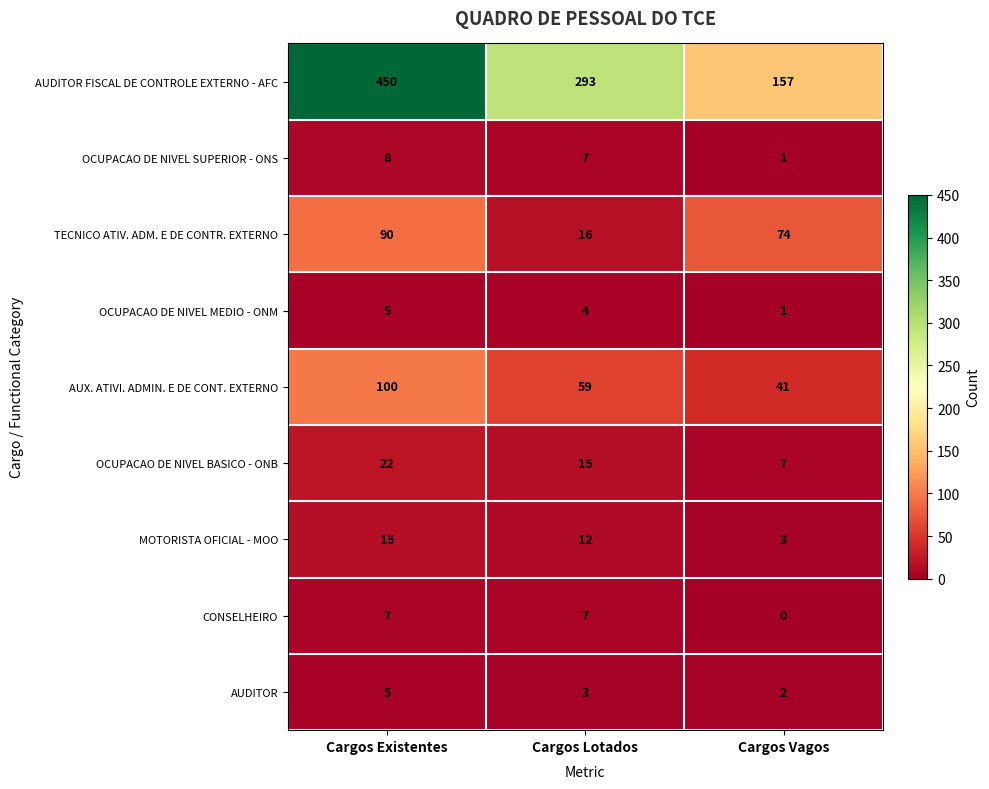

What is the spread (max minus min) of values at Cargos Lotados?

290